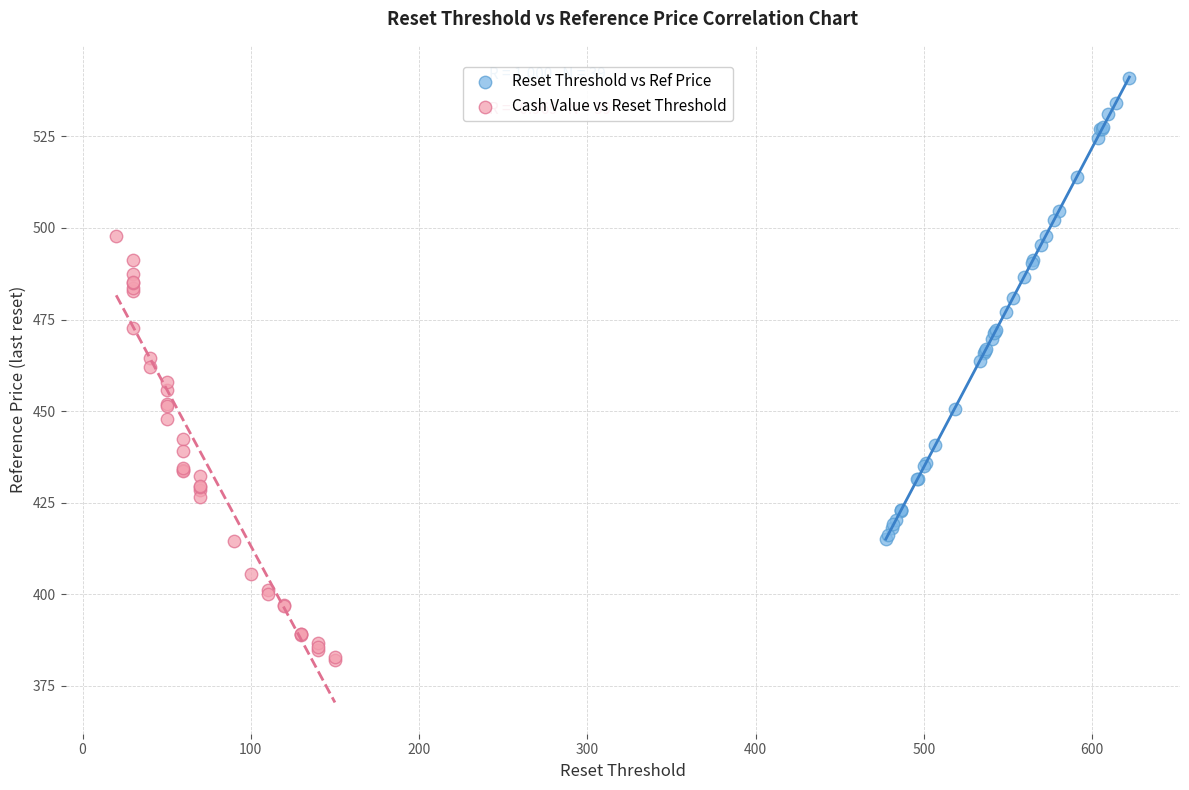

Which series reaches the maximum Y coordinate?

Reset Threshold vs Ref Price